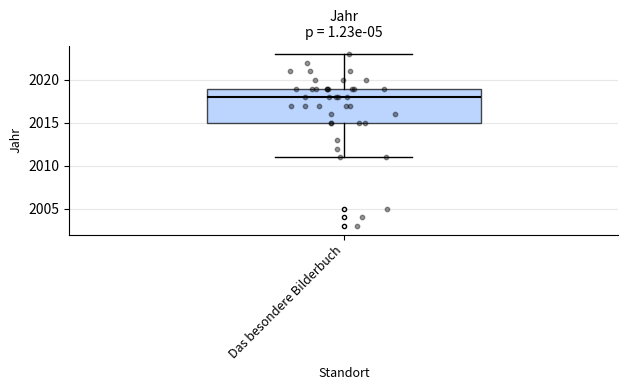

Transcribe this box plot: give where the median line is, the range the box spans, and where the two whiskers end, as read against the y-axis. The values are not printed on the chart, so give them approximately, as read against the axis.

median 2018, box 2015 to 2019, whiskers 2011 to 2023